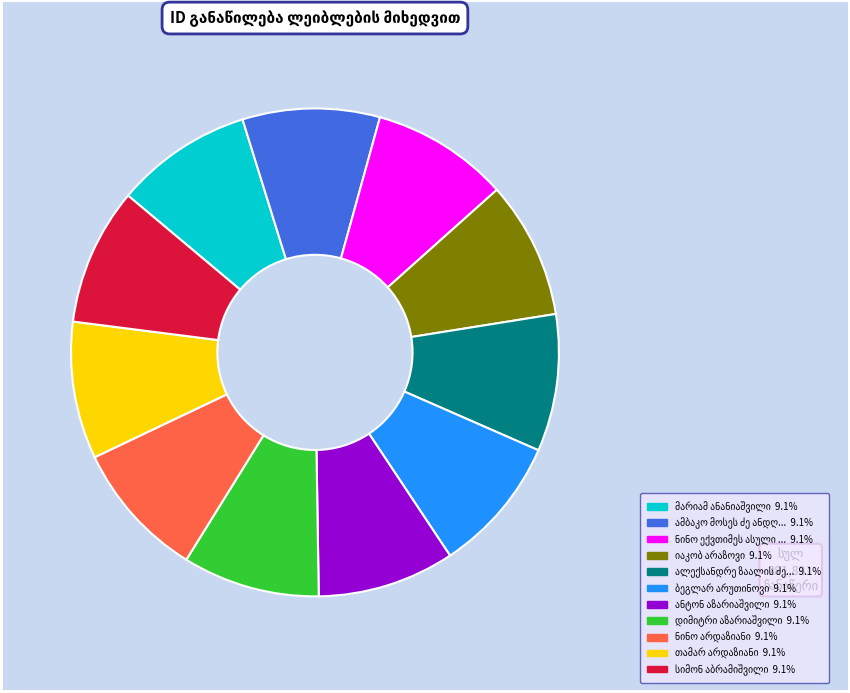

How many slices are in this pie chart?

11